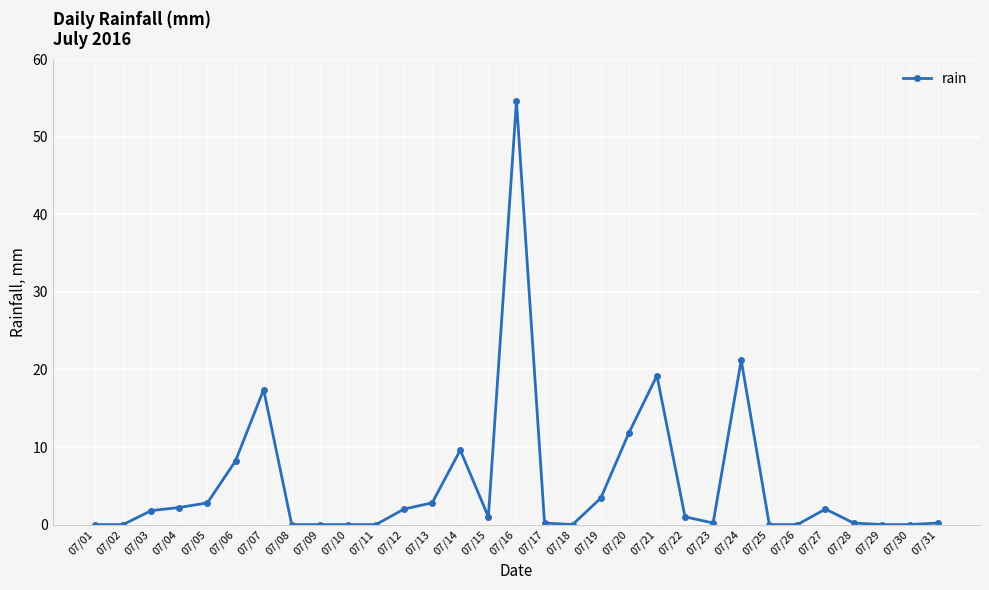

Which label corresponds to the largest value in the chart?

07/16